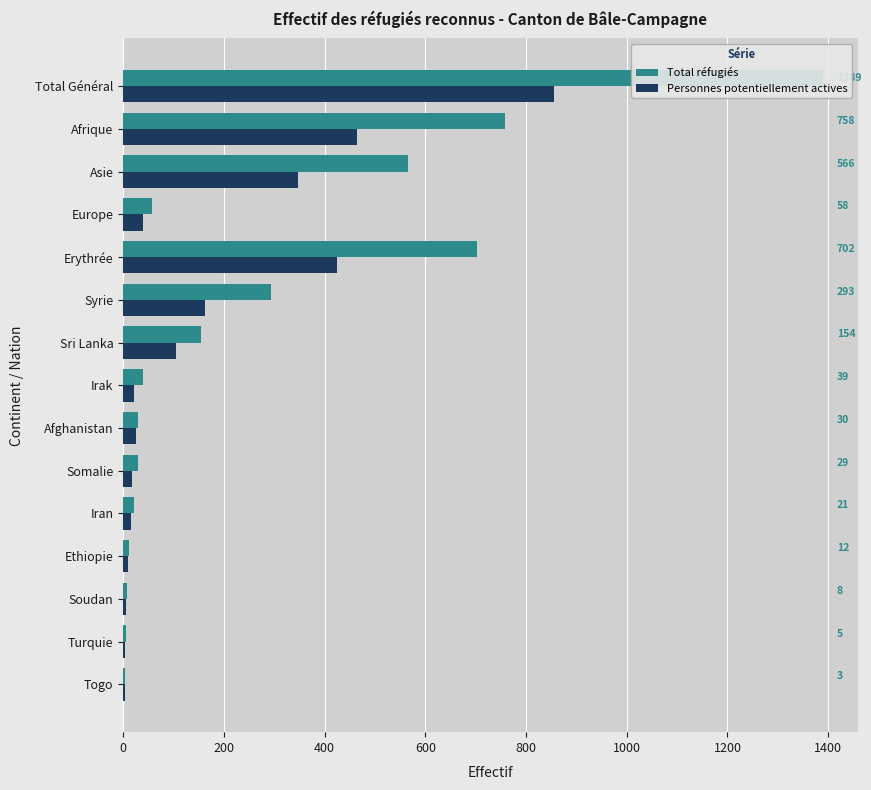

How many values in the Personnes potentiellement actives series are below 25?

7